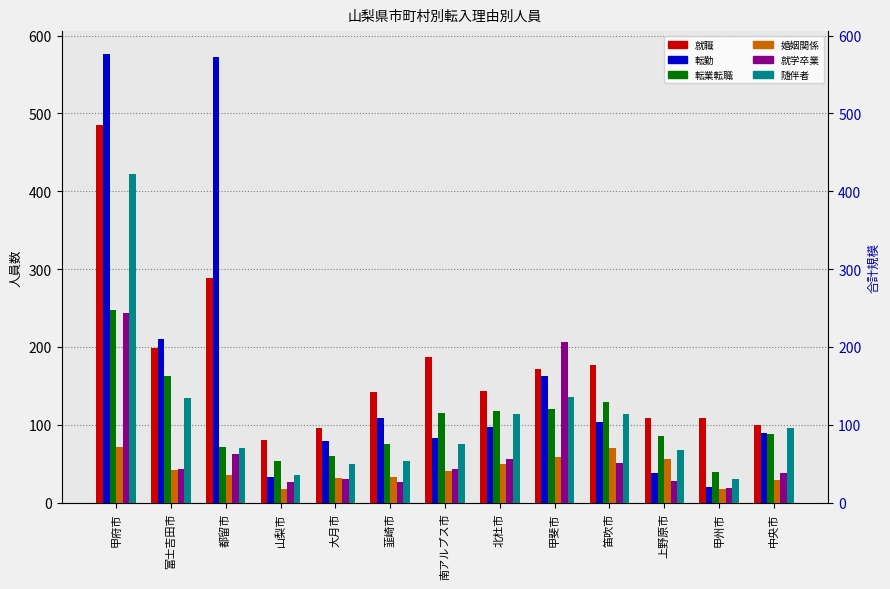

What is the value of the 転勤 bar at the 2nd from the left?

210